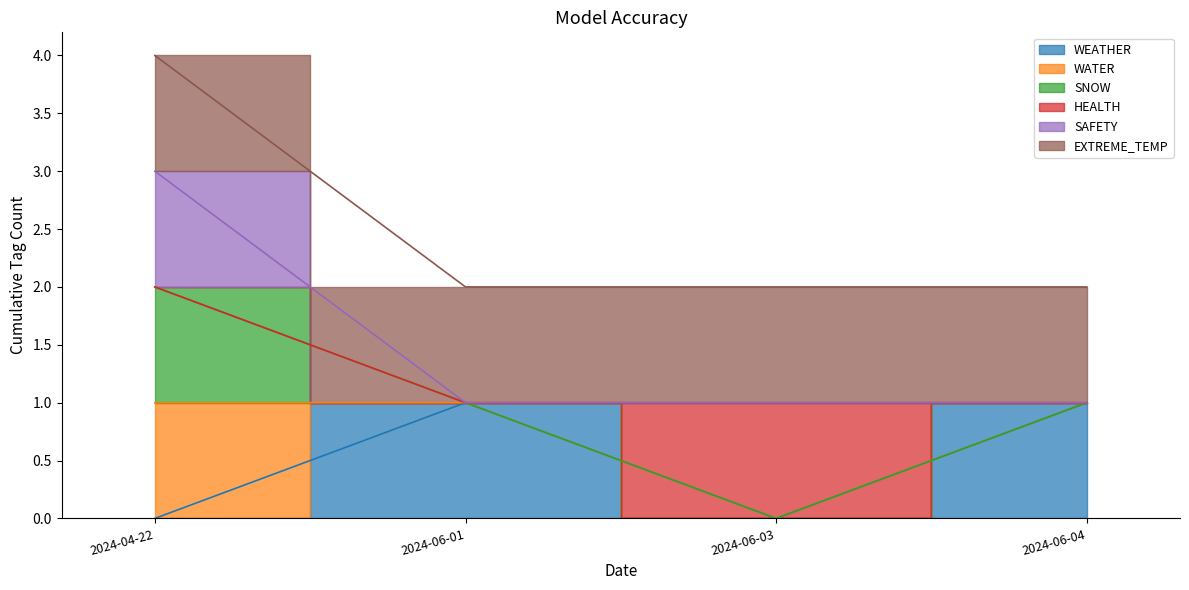

Count the WATER values in the range 1 to 2.

4